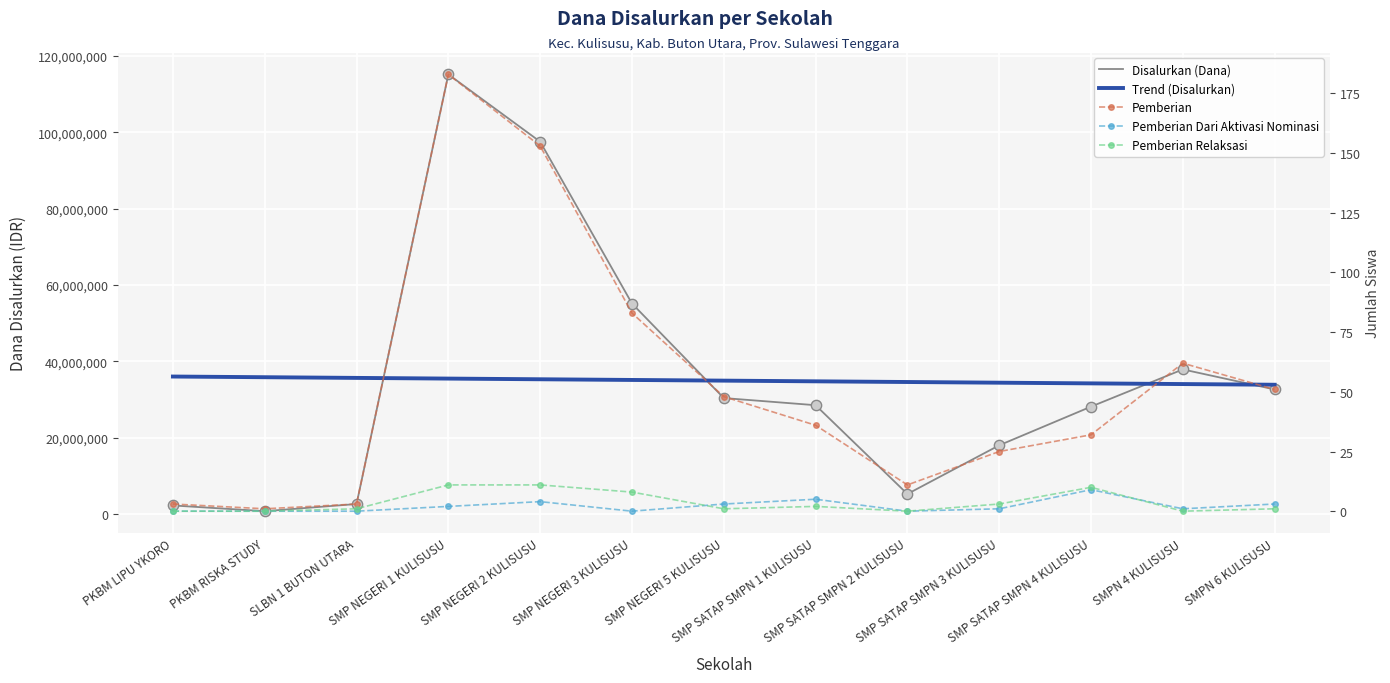

At which category is the sum across all series the highest?

SMP NEGERI 1 KULISUSU